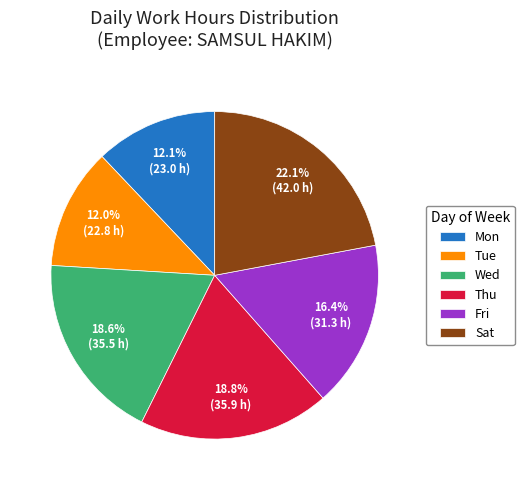

Count the number of slices in the pie.

6